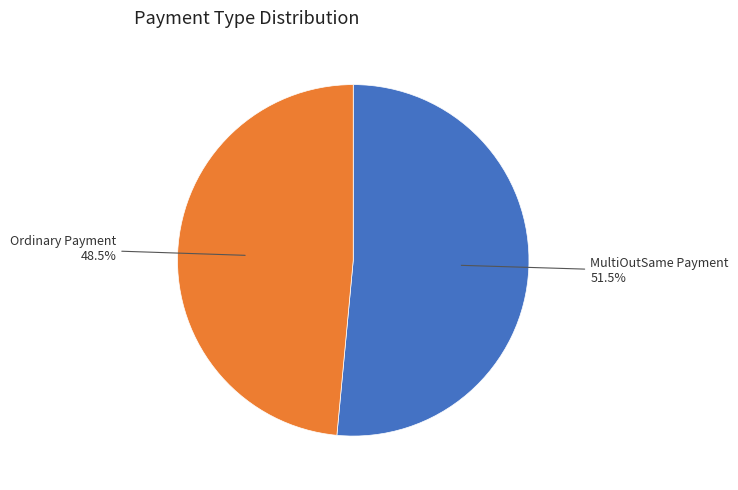

Is there a majority slice in this chart?

Yes